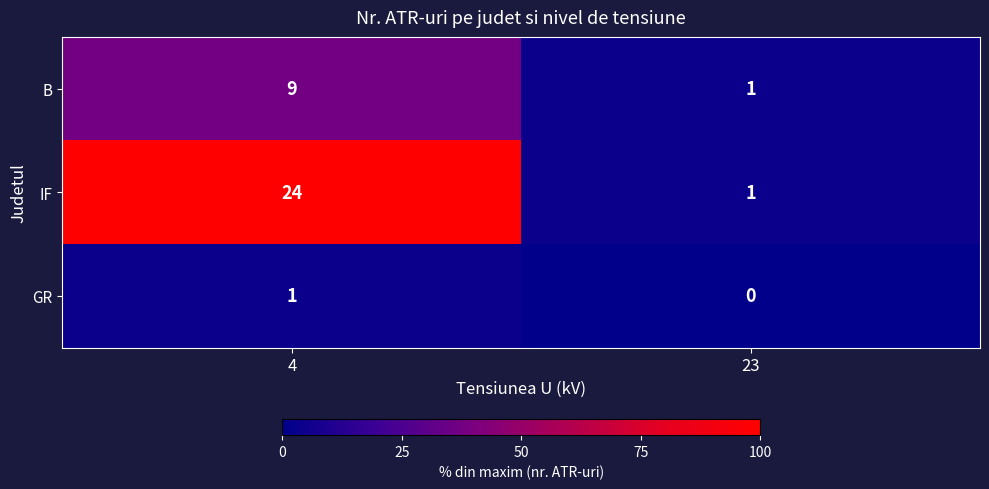

Which series has the largest total across all categories?

IF